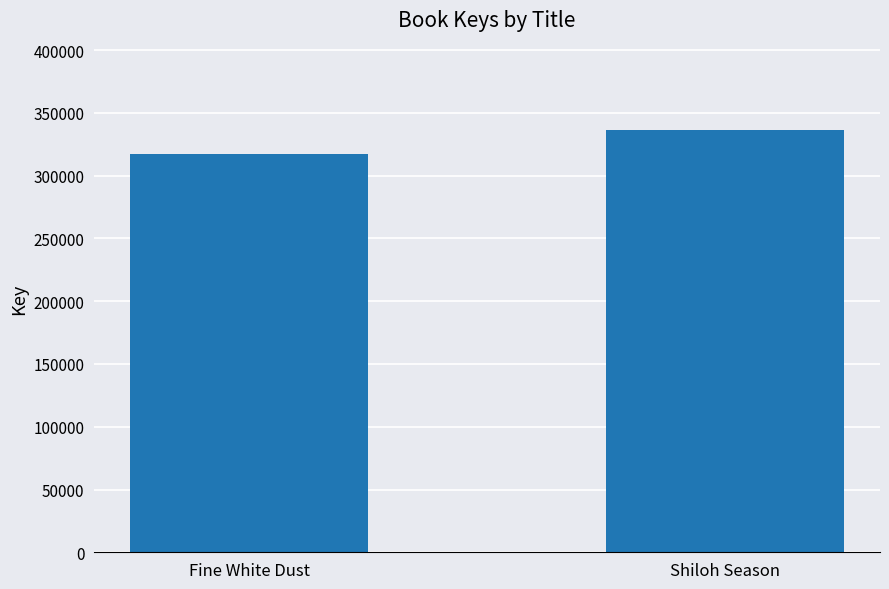

What is the sum of the values at Fine White Dust and Shiloh Season?

653913